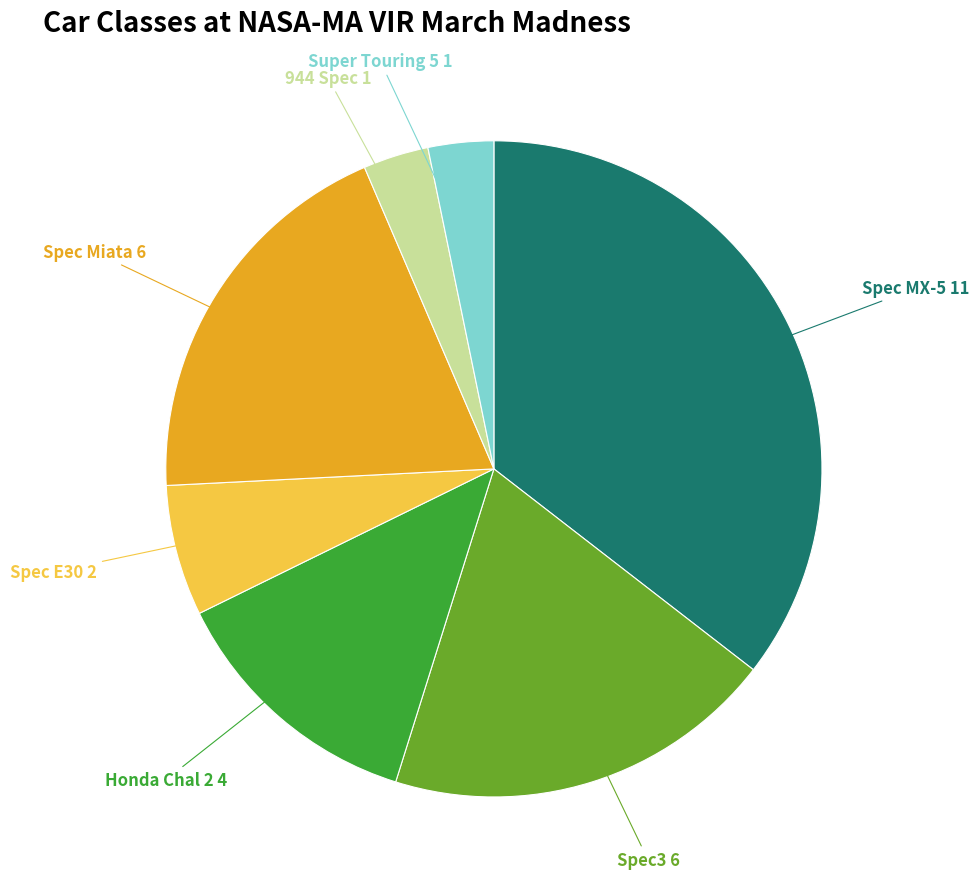

Is there any slice that represents more than half of the pie?

No